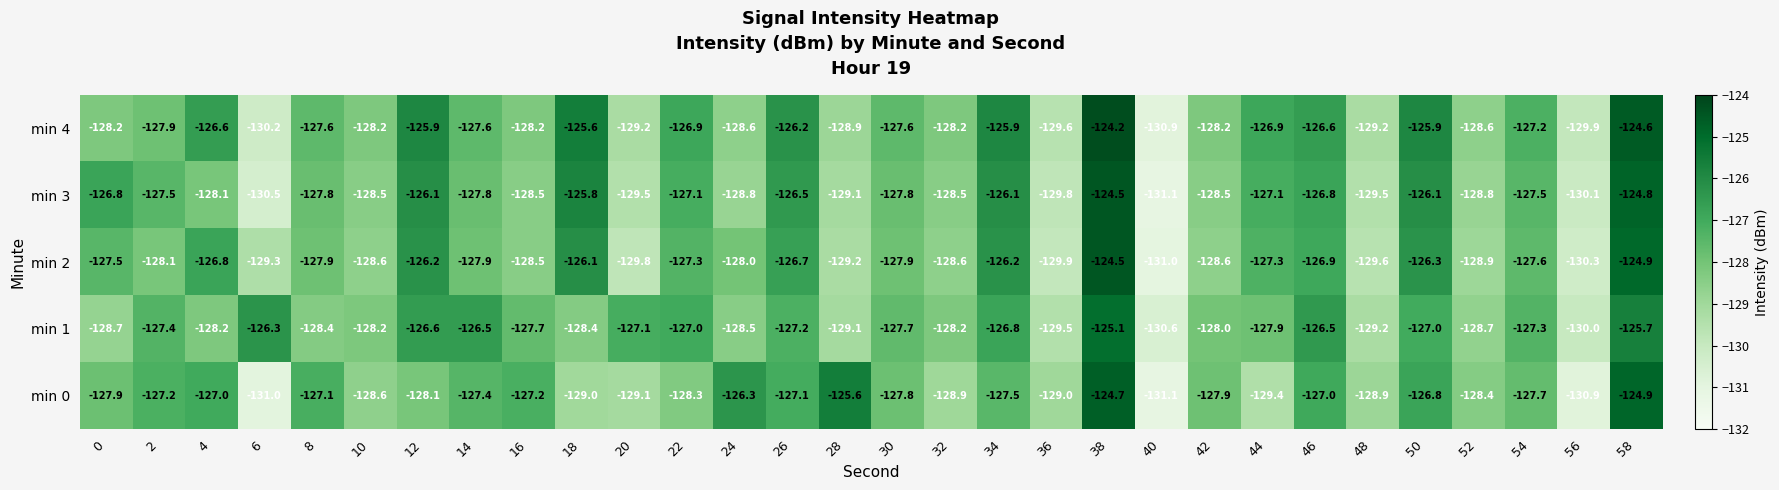

What is the greatest value displayed?

-124.2